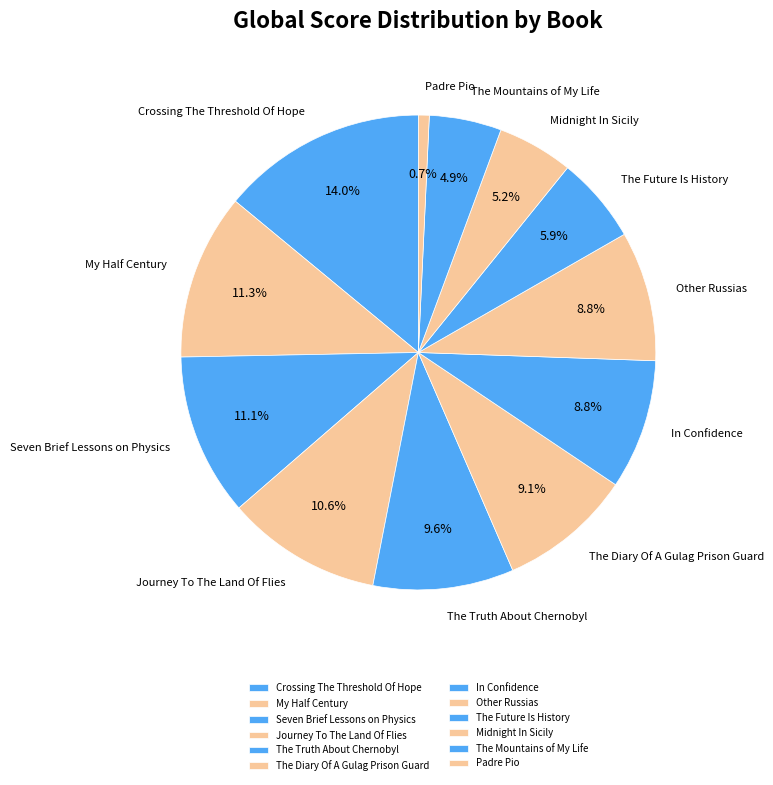

To the nearest percent, what percentage of the pie is The Future Is History?

6%